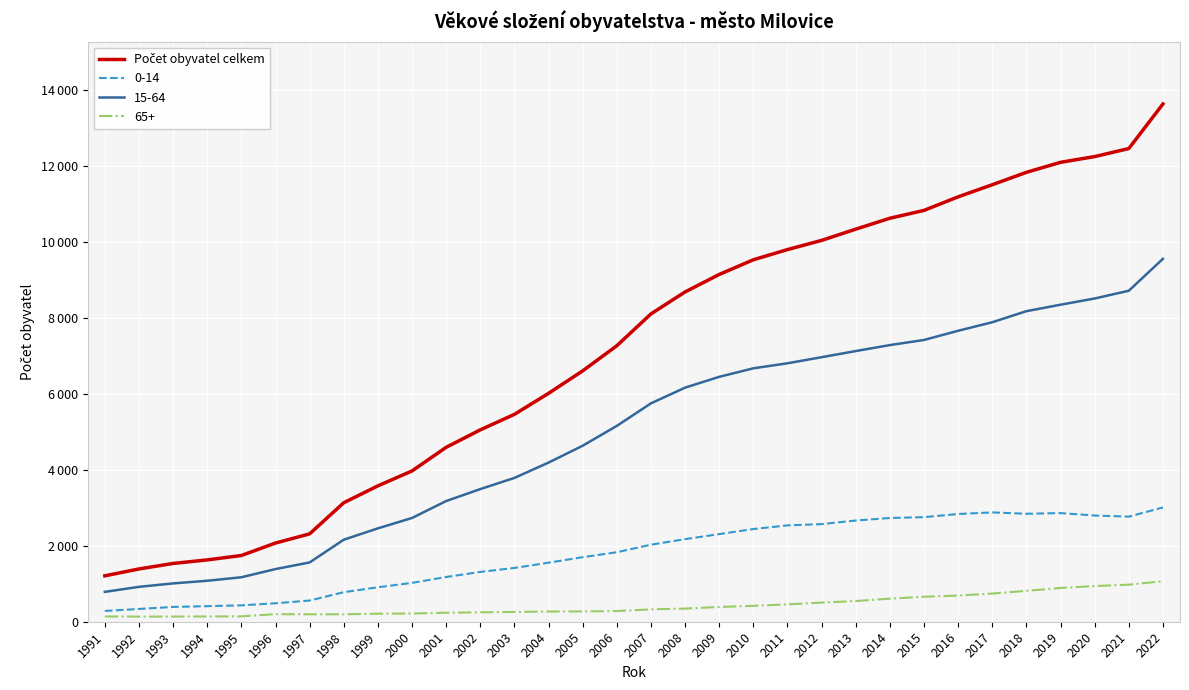

Between 2021 and 1996, which is larger?

2021